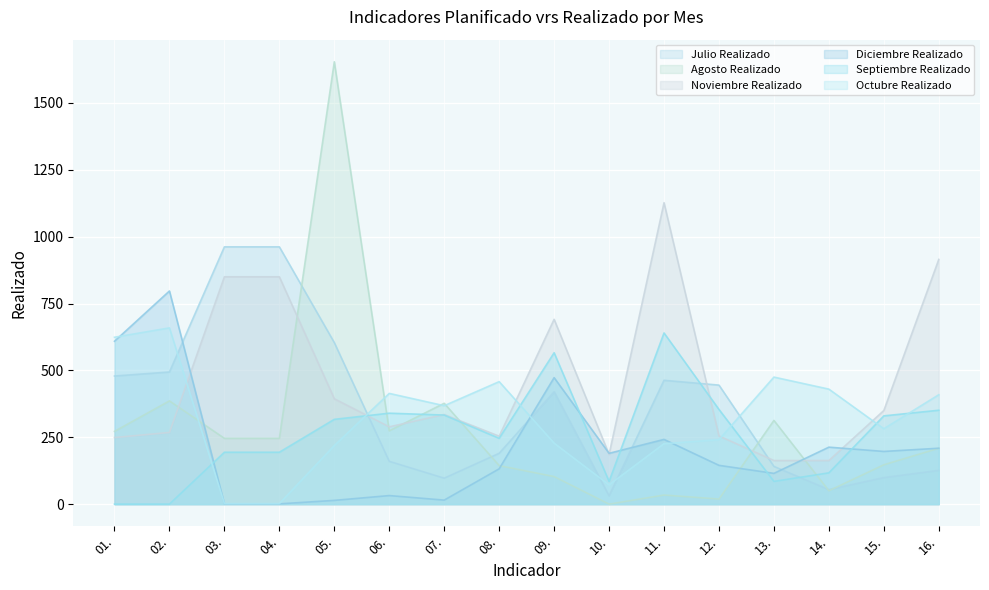

At which category does the chart reach its peak across all series?

05.